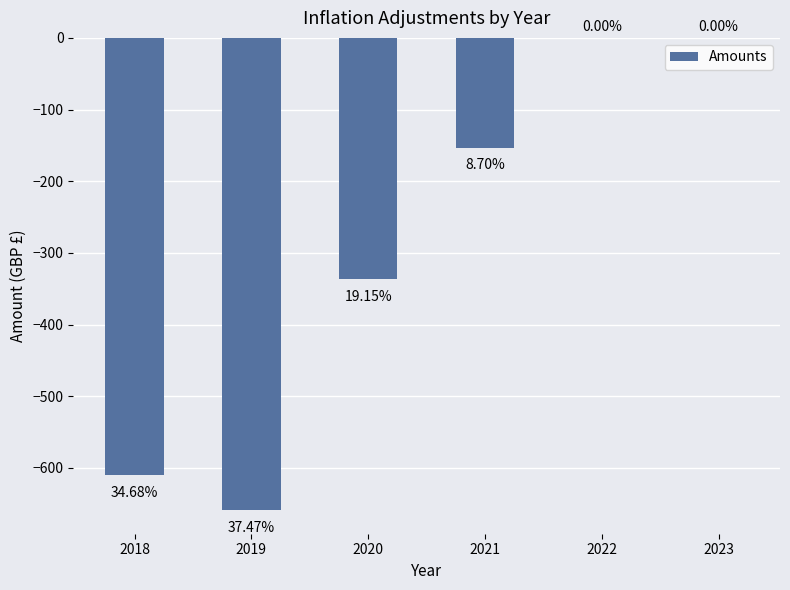

What is the difference between the maximum and second lowest values?

609.9